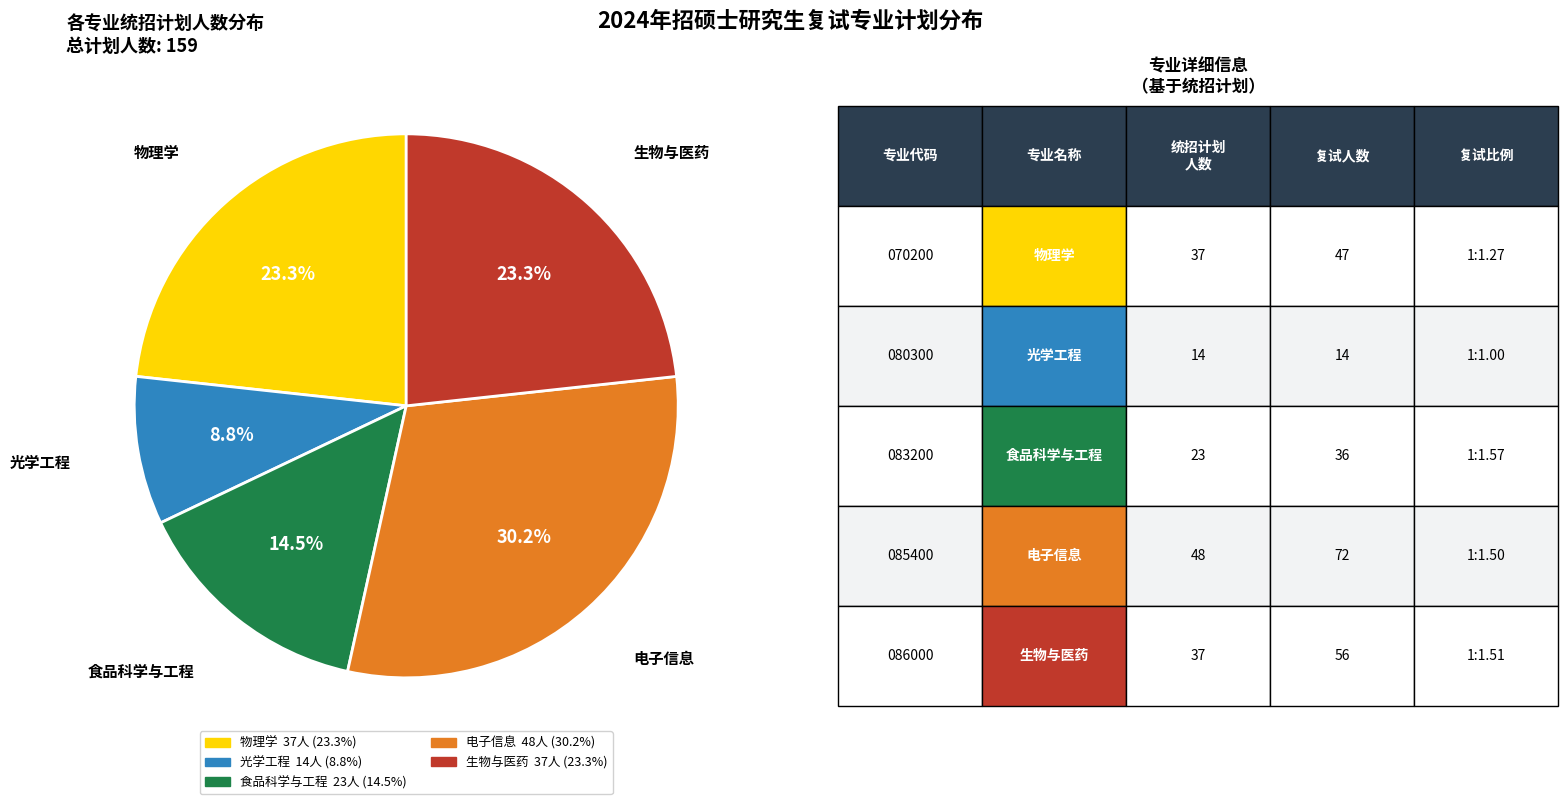

To the nearest percent, what is the average slice percentage?

20%